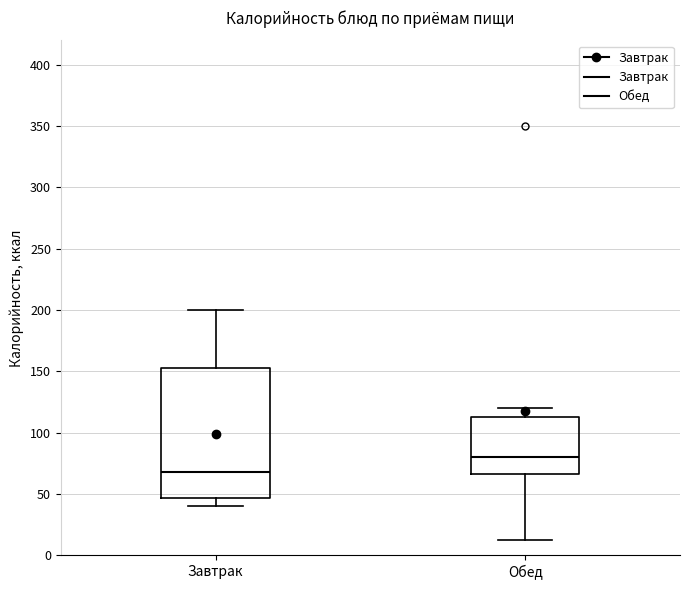

Reading left to right, transcribe this box plot: for each box, give where its median line is, the range the box spans, and where its two whiskers end, as read against the y-axis. The values are not printed on the chart, so give them approximately, as read against the axis.

Завтрак: median 70, box 45 to 155, whiskers 40 to 200
Обед: median 80, box 65 to 115, whiskers 10 to 120